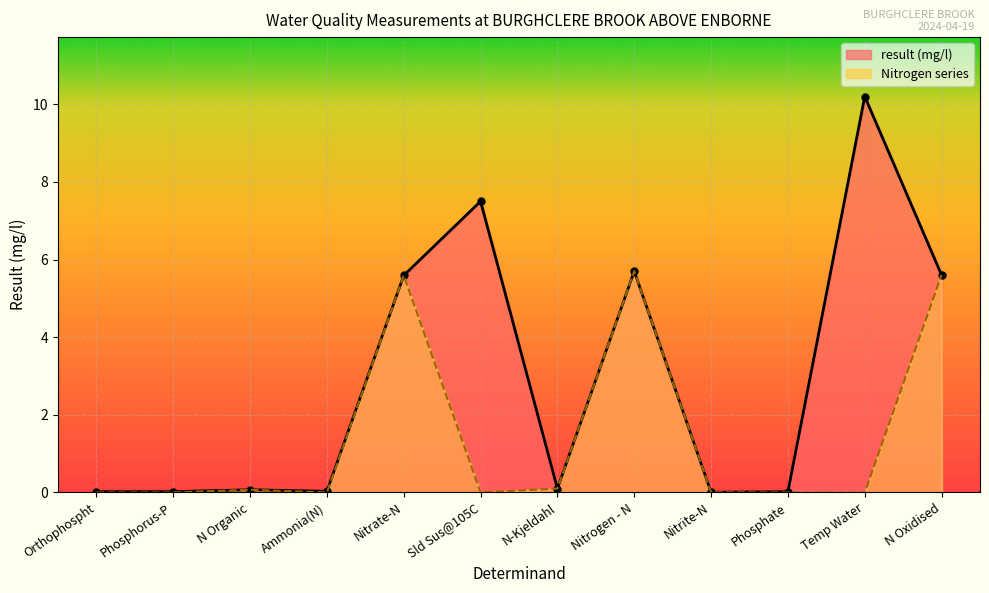

True or false: Nitrogen series and result (mg/l) cross at least once.

False